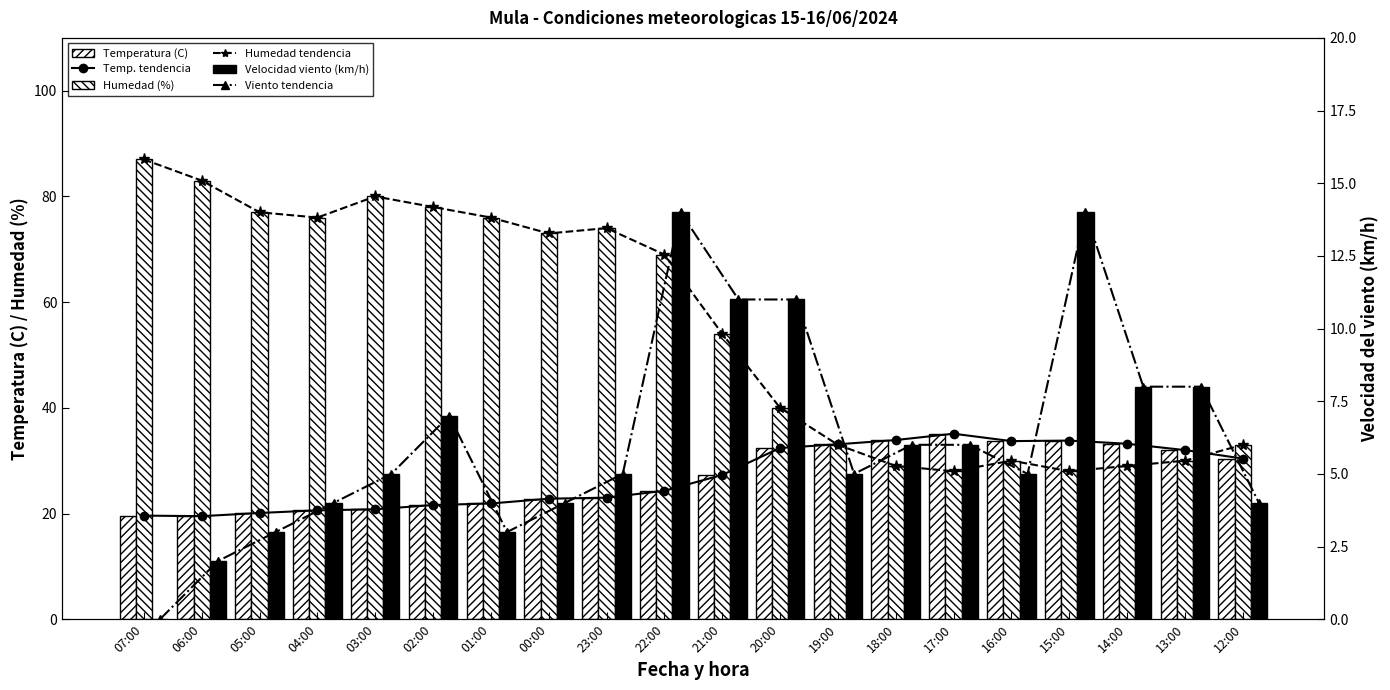

Which series changed the most between 05:00 and 21:00?

Humedad line